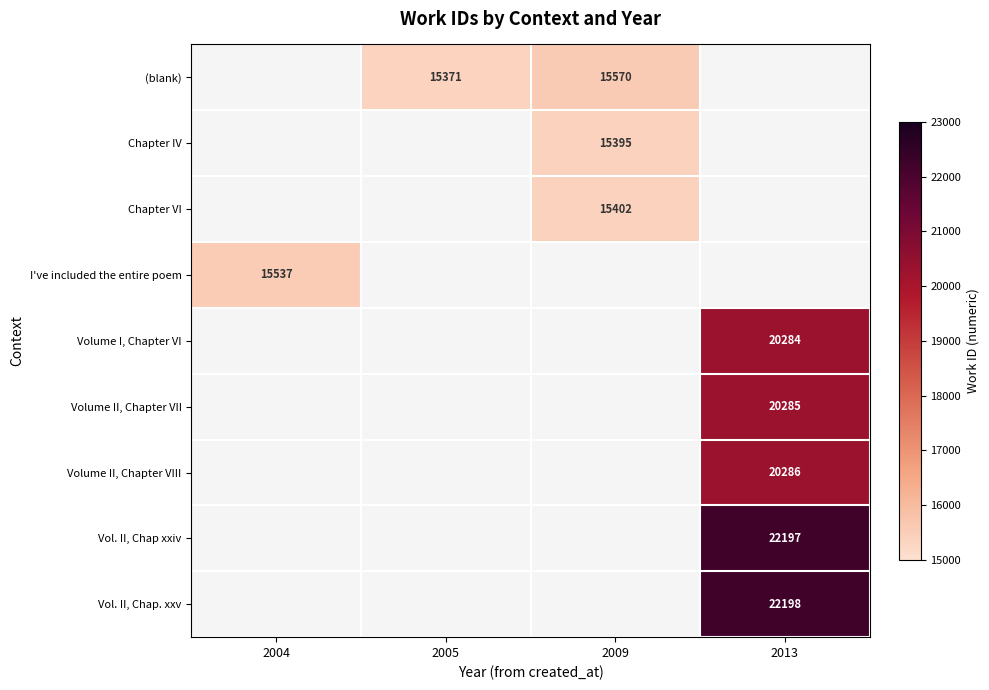

Is it true that Volume II, Chapter VII equals 20285 at 2013?

True